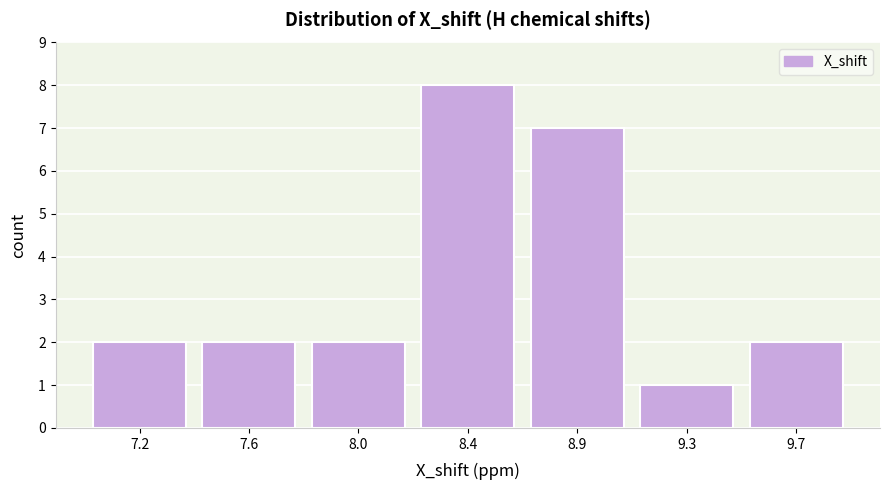

Reading left to right, list all the values displayed in this chart.

7.2=2	7.6=2	8.0=2	8.4=8	8.9=7	9.3=1	9.7=2